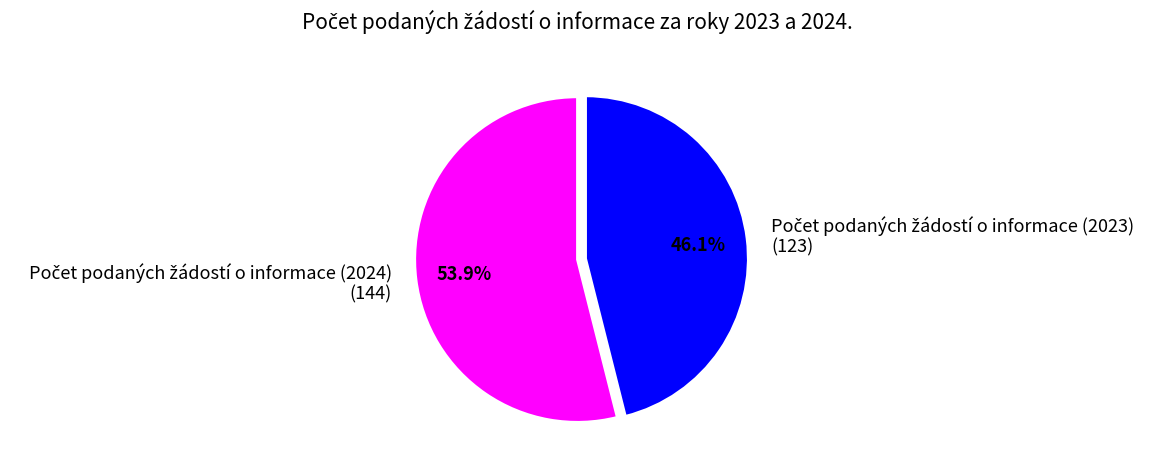

Is there a majority slice in this chart?

Yes